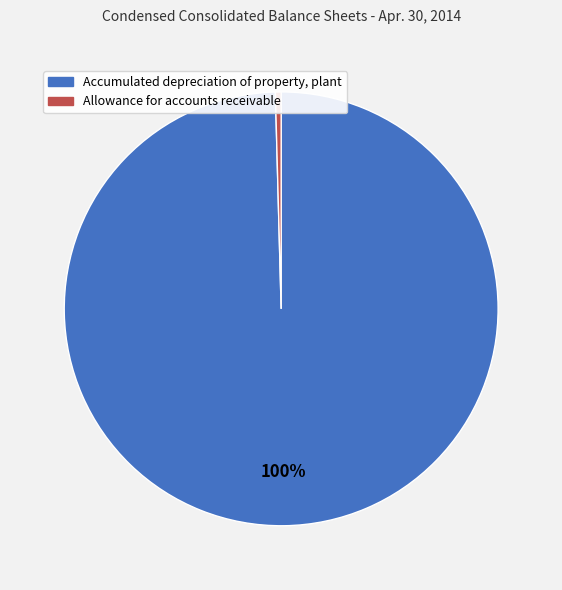

Between Accumulated depreciation of property, plant and Allowance for accounts receivable, which is larger?

Accumulated depreciation of property, plant